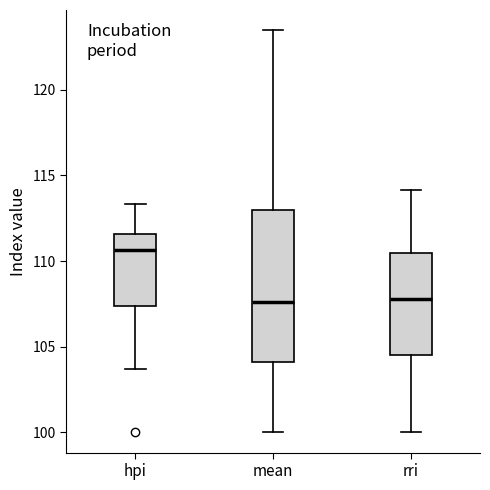

Reading left to right, read every box against the y-axis: the position of its median line, the range the box covers, and the ends of its whiskers. The values are not printed on the chart, so give them approximately, as read against the axis.

hpi: median 110.5, box 107.5 to 111.5, whiskers 103.5 to 113.5
mean: median 107.5, box 104.0 to 113.0, whiskers 100.0 to 123.5
rri: median 108.0, box 104.5 to 110.5, whiskers 100.0 to 114.0